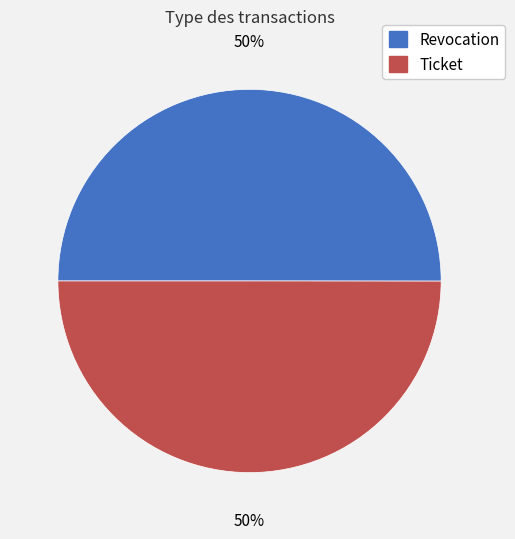

To the nearest percent, what percentage of the pie is Ticket?

50%